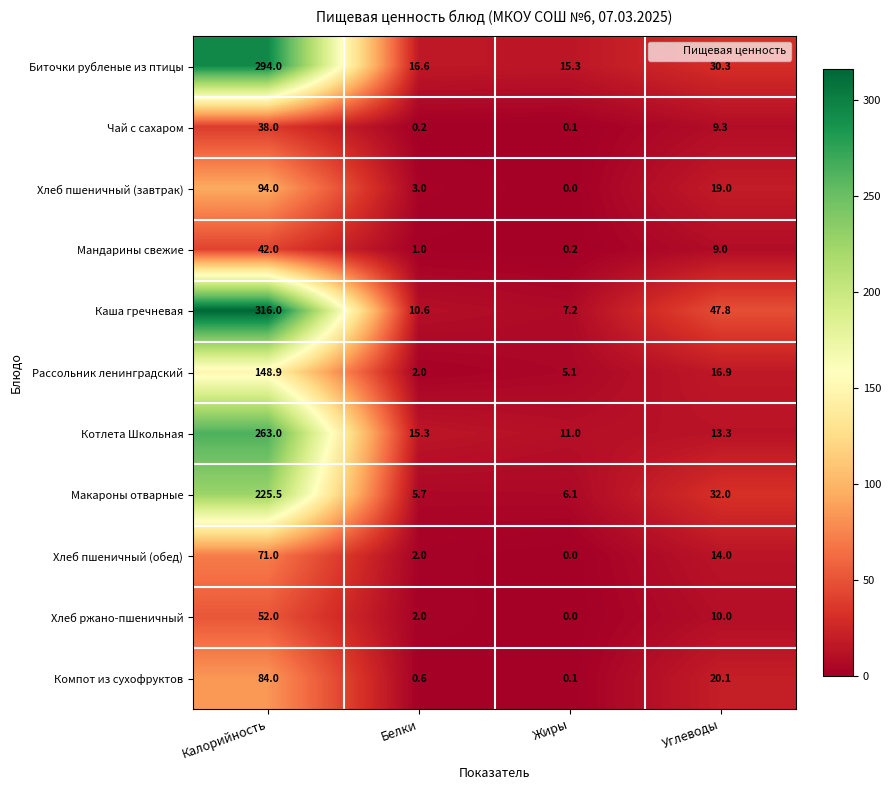

Where is Макароны отварные nearest to the value 115?

Углеводы